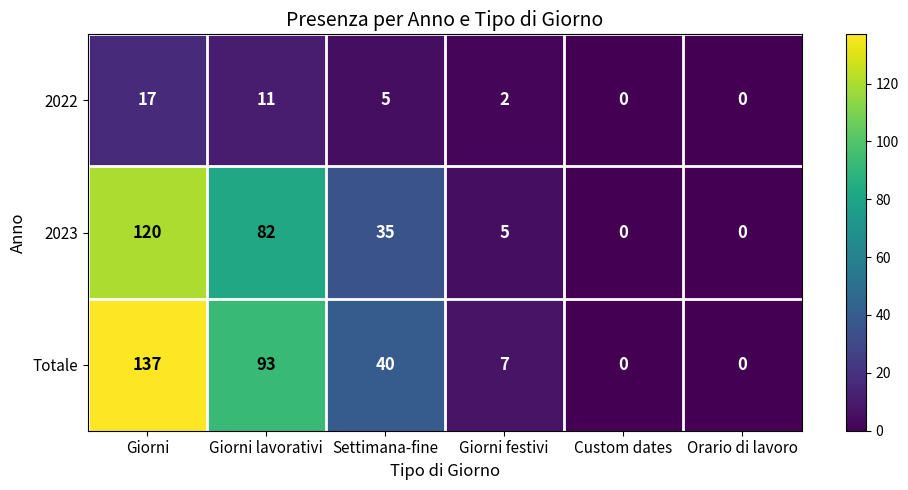

At which label does Totale reach its peak?

Giorni